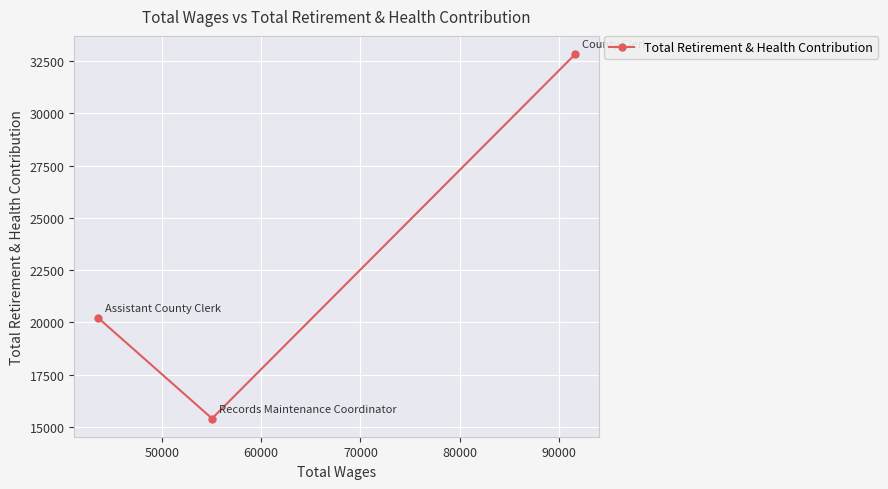

Count the number of categories in the chart.

3